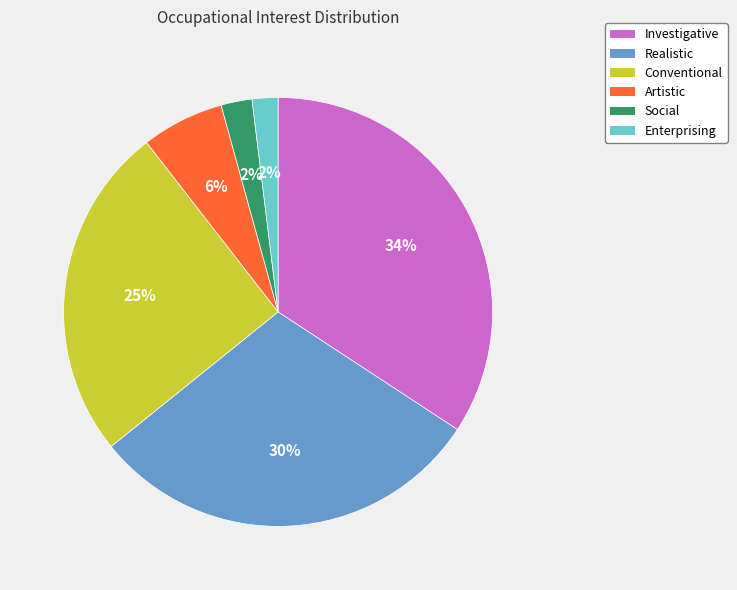

Which category has the biggest portion of the pie?

Investigative